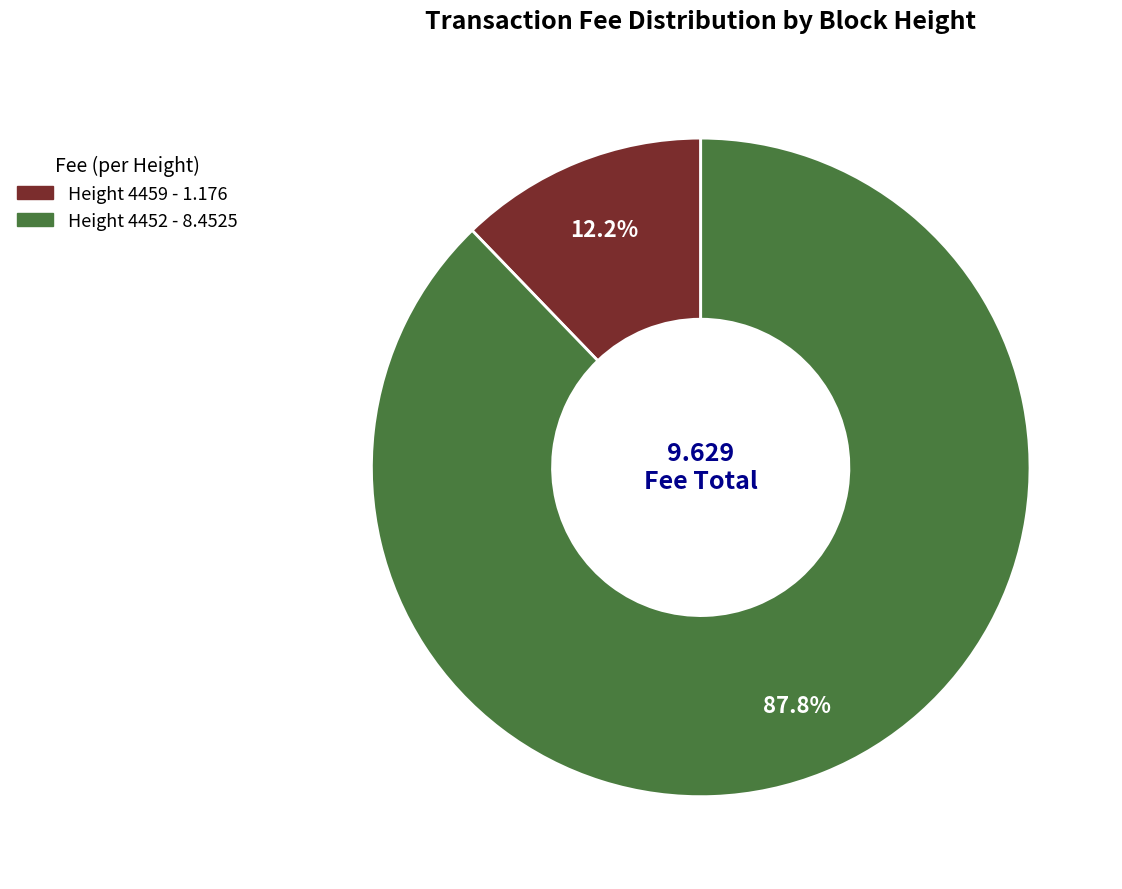

To the nearest percent, what is the difference between the largest and smallest slice percentages?

76%